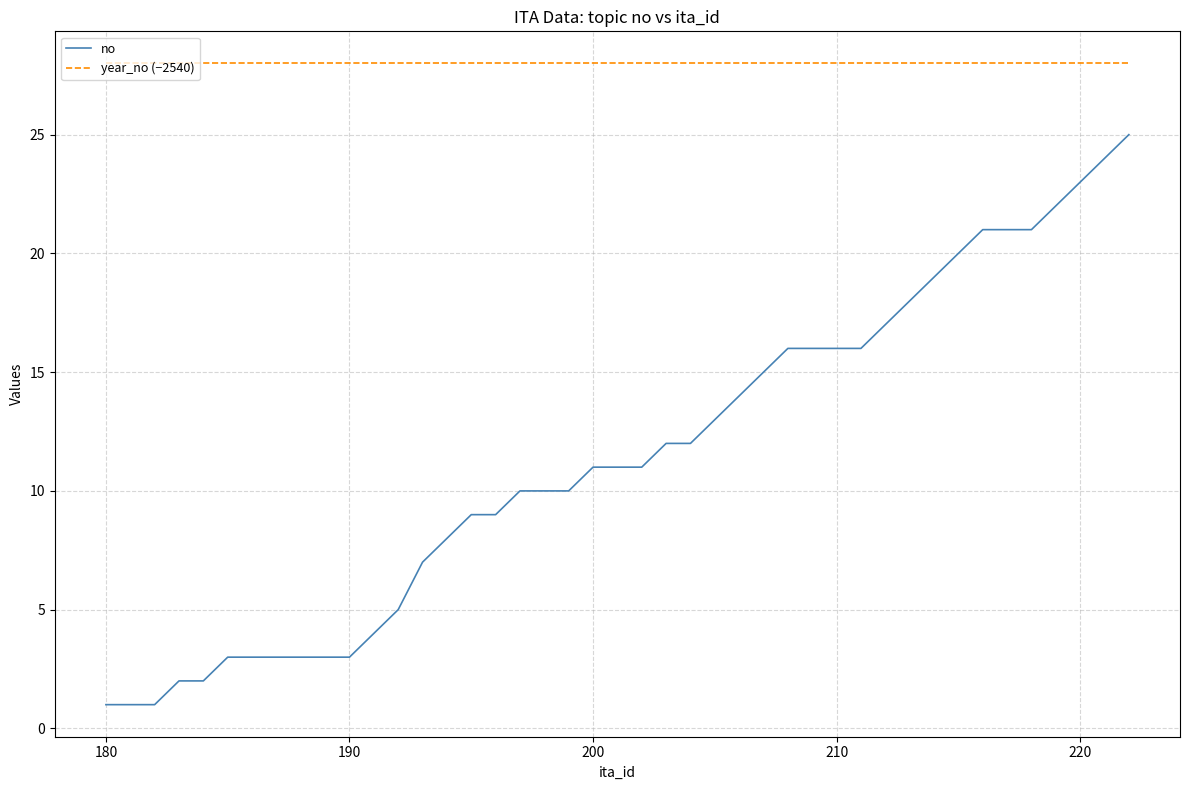

Which series has the largest range (max minus min)?

no